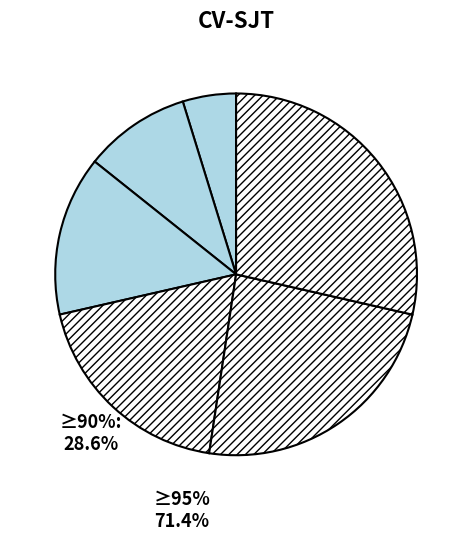

Count the number of slices in the pie.

6